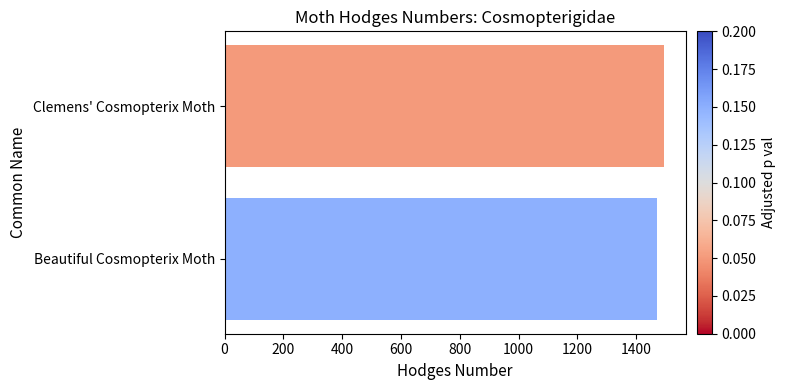

The value at Clemens' Cosmopterix Moth is 2614. True or false?

False